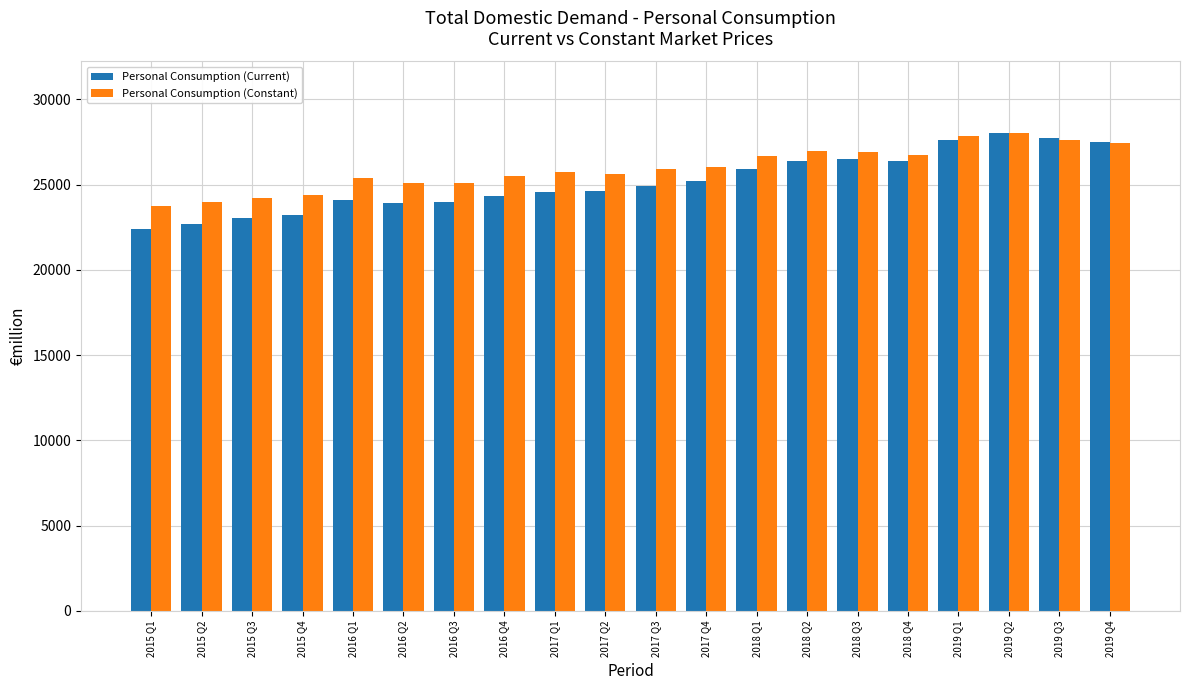

What is the difference between the maximum and minimum values in the Personal Consumption (Current) series?

5633.5